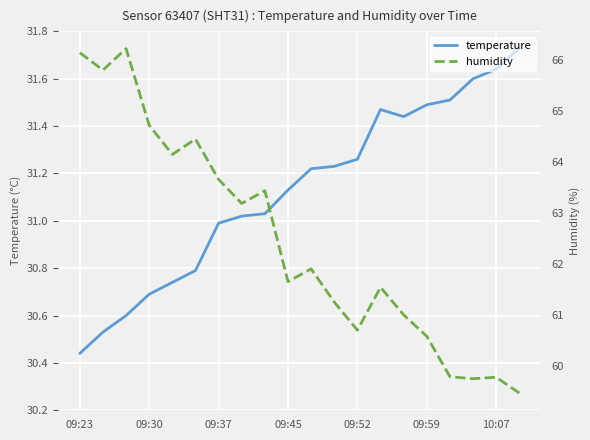

What is the average value of the humidity series?

62.5